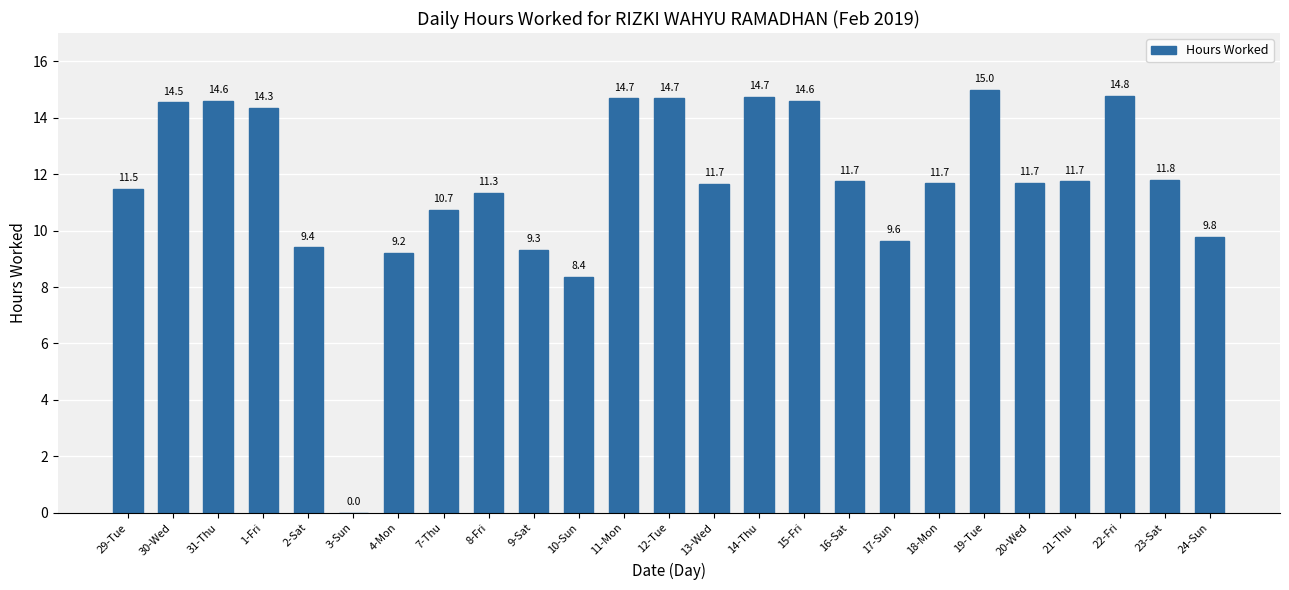

At which category does the chart reach its peak across all series?

19-Tue